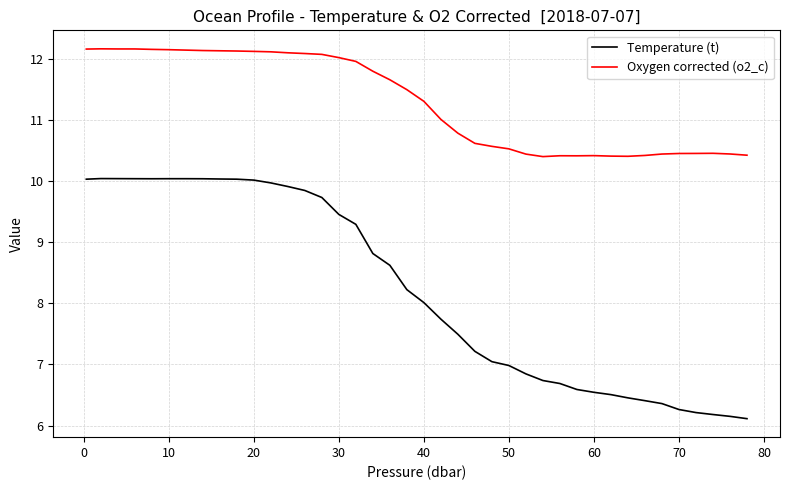

Rank the series by their average value, from highest to lowest.

Oxygen corrected (o2_c), Temperature (t)